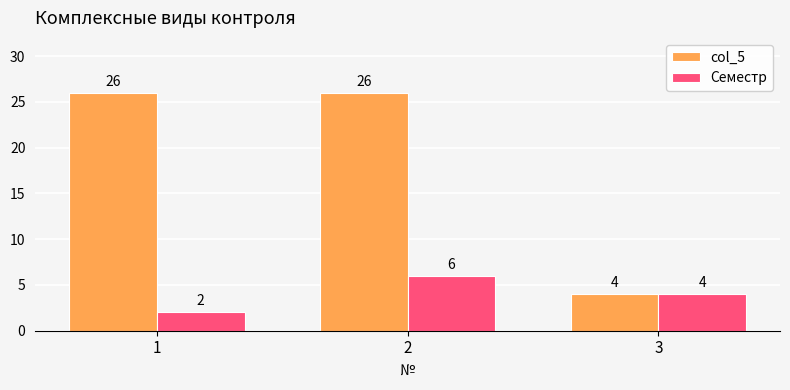

What is the sum of all Семестр values?

12